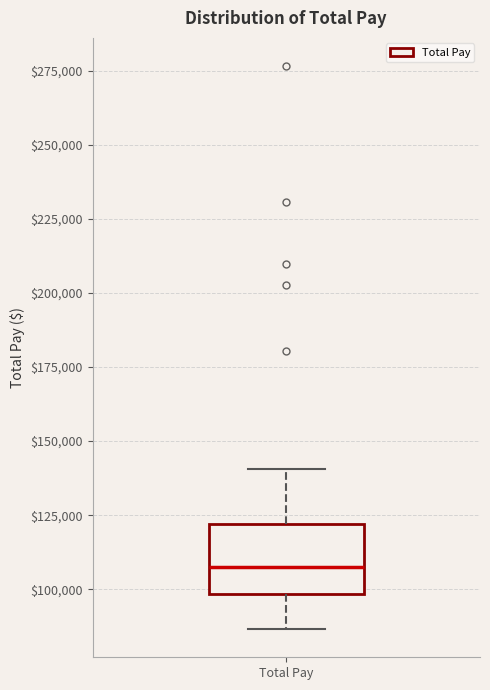

Transcribe this box plot: give where the median line is, the range the box spans, and where the two whiskers end, as read against the y-axis. The values are not printed on the chart, so give them approximately, as read against the axis.

median 110000, box 100000 to 120000, whiskers 85000 to 140000